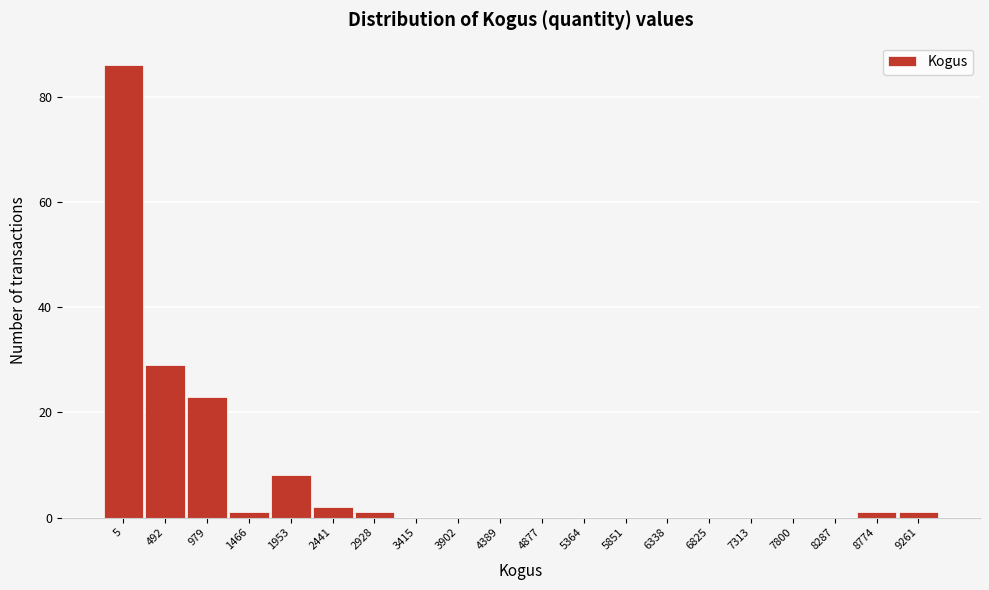

Reading right to left, transcribe all the data shown in this chart.

9261=1	8774=1	8287=0	7800=0	7313=0	6825=0	6338=0	5851=0	5364=0	4877=0	4389=0	3902=0	3415=0	2928=1	2441=2	1953=8	1466=1	979=23	492=29	5=86